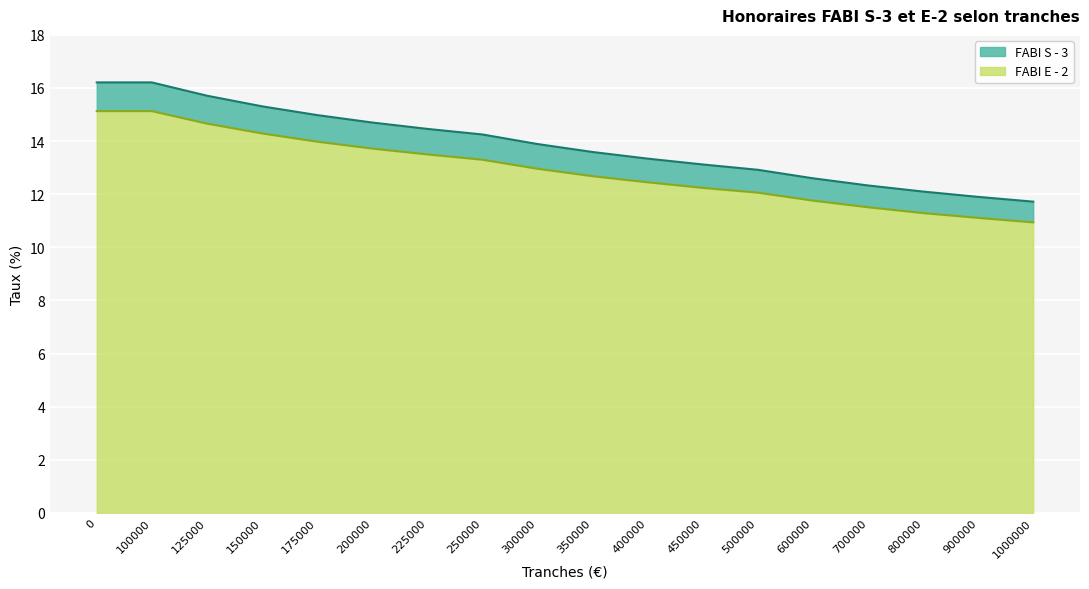

Which series has the largest range (max minus min)?

FABI S - 3